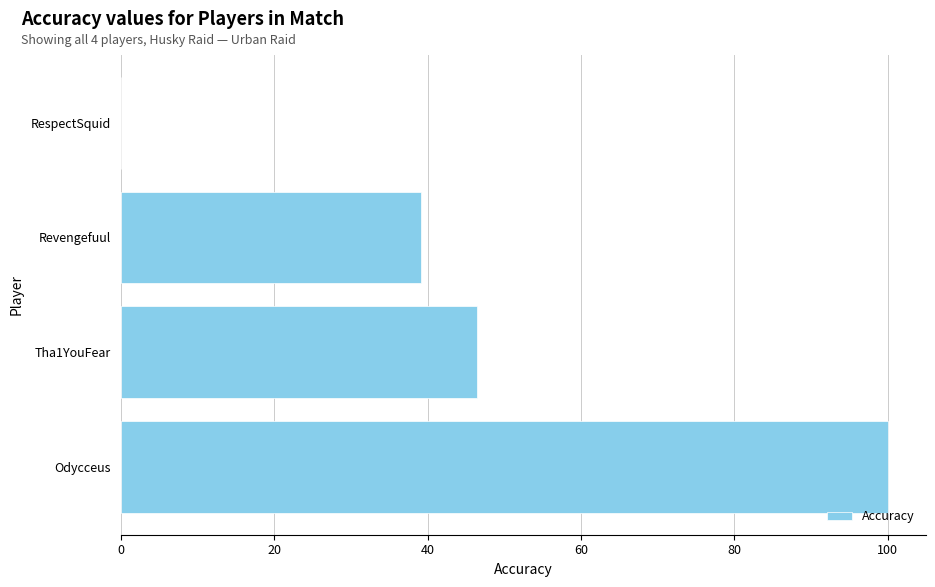

True or false: the data shows 66.6 at Revengefuul.

False